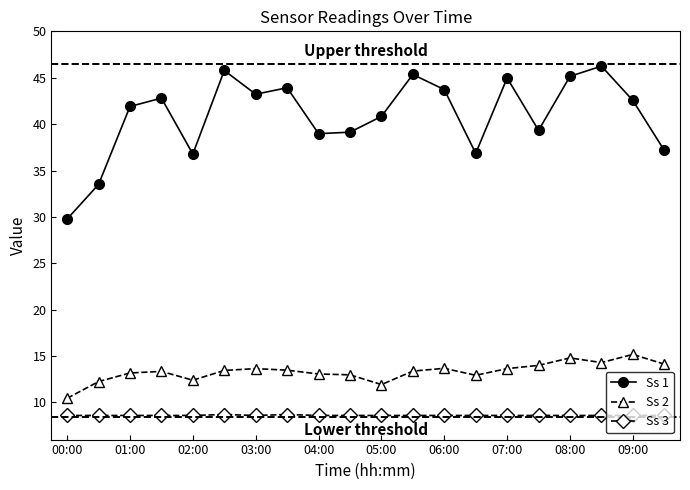

What is the minimum value for Ss 1?

29.8